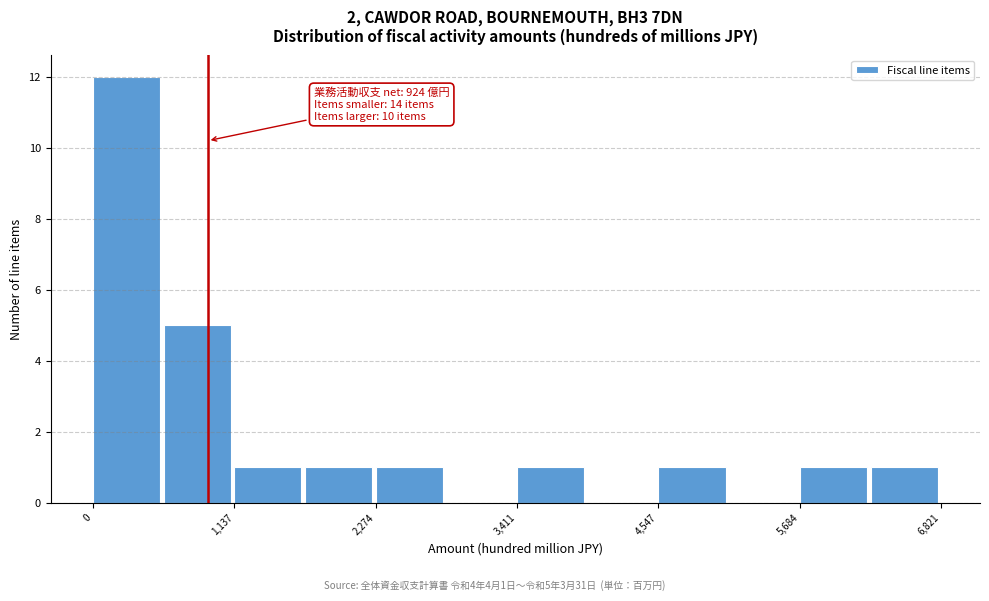

Read against the x-axis, roughly where is the centre of the tallest bar?

200